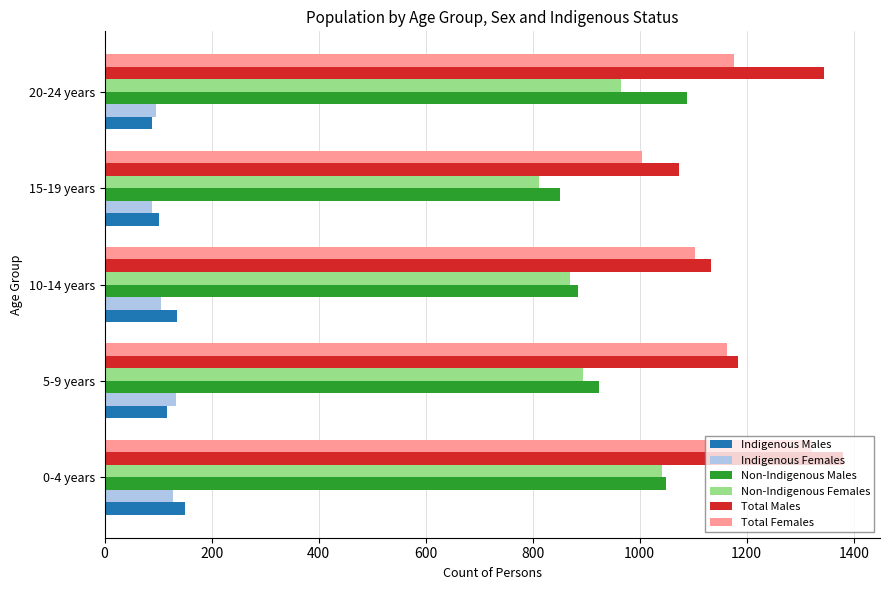

What is the sum of all Non-Indigenous Females values?

4581